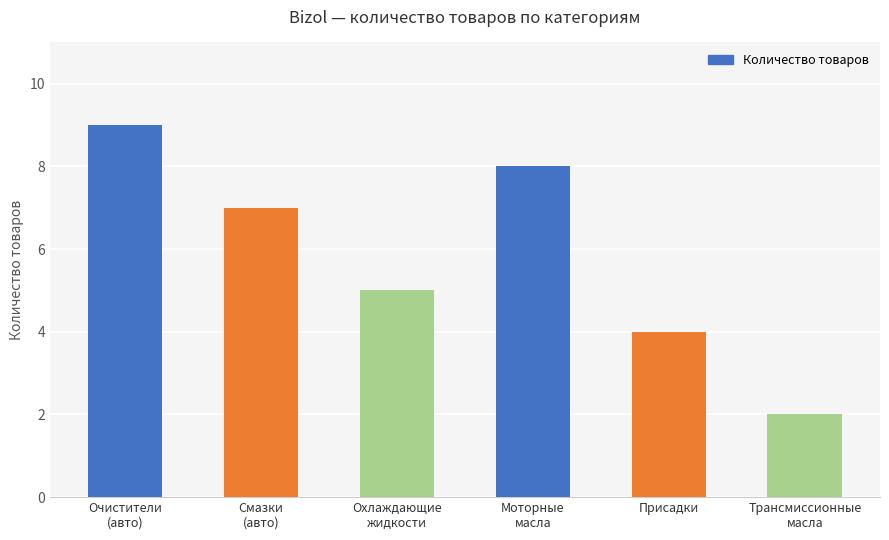

Reading left to right, list all the values displayed in this chart.

9	7	5	8	4	2